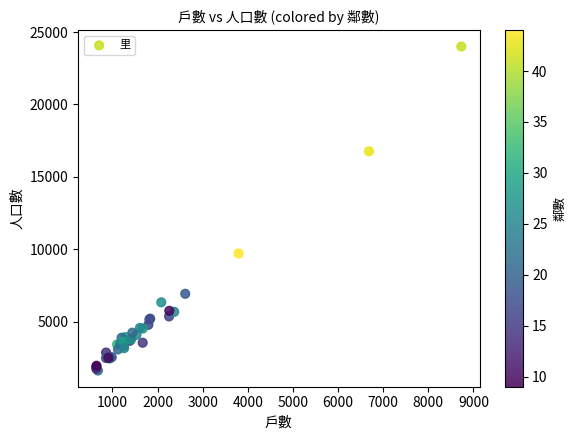

What Y value in the scatter plot is closest to 12815?

9711